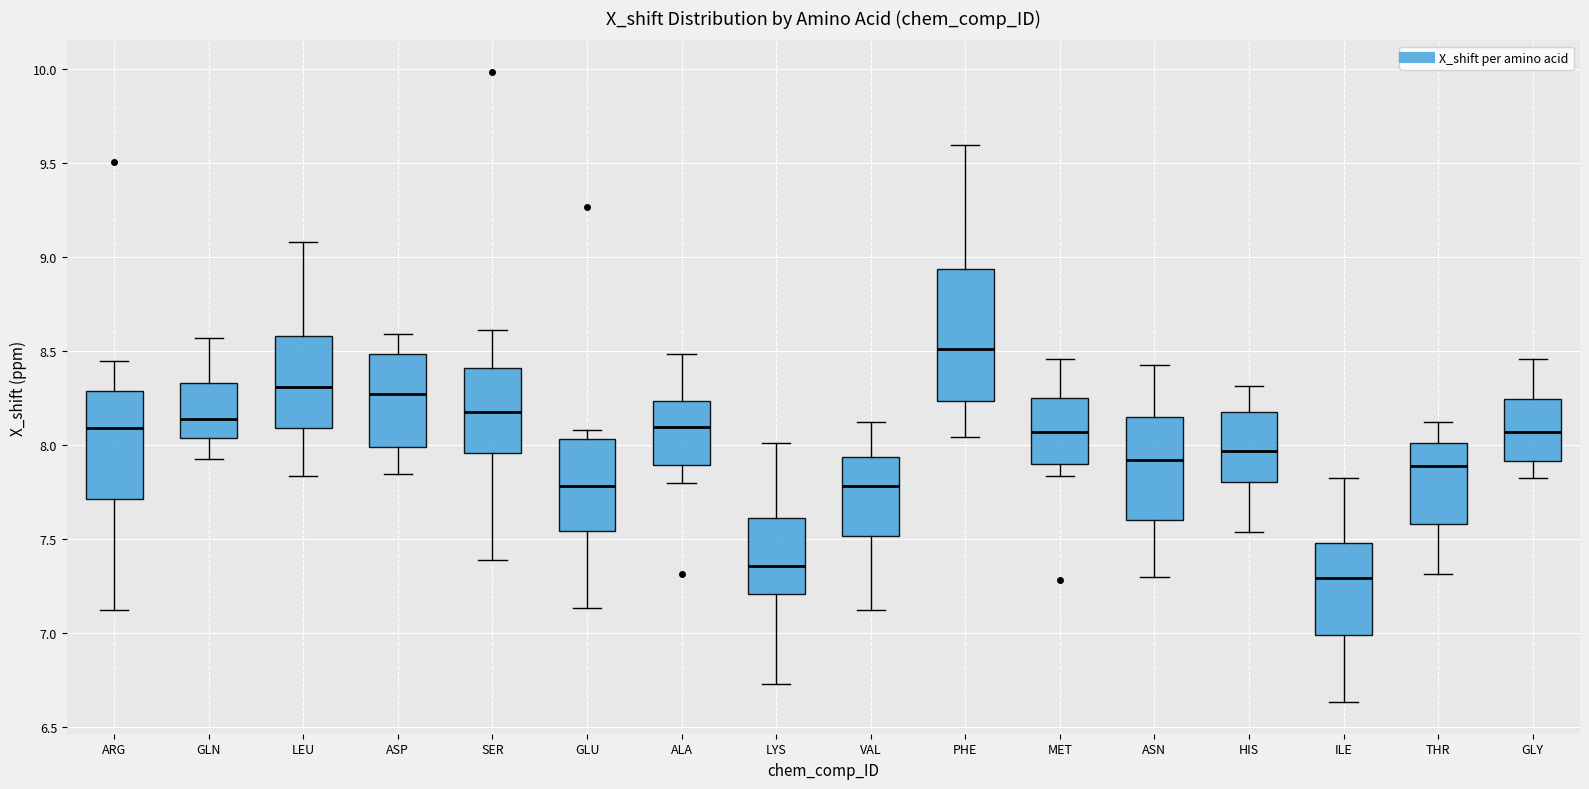

Which box's median line is the lowest?

ILE